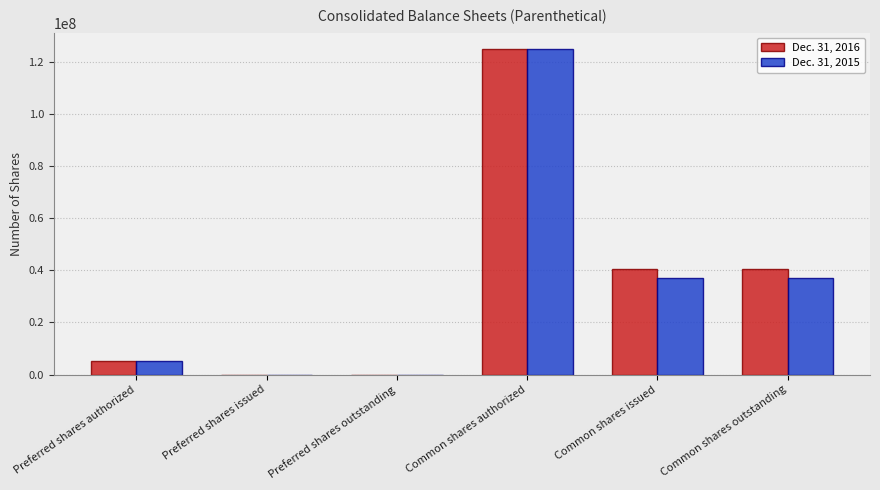

How many groups of bars are there?

6